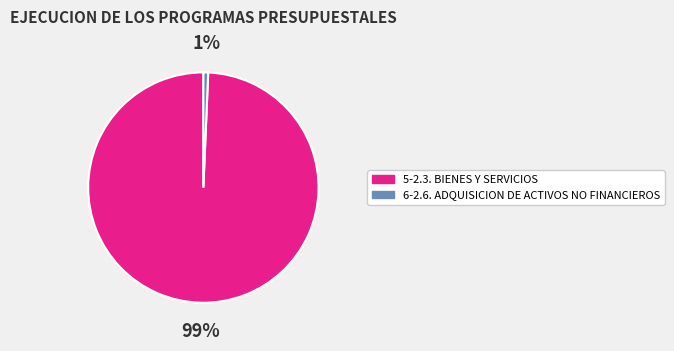

To the nearest percent, what percentage of the pie is 6-2.6. ADQUISICION DE ACTIVOS NO FINANCIEROS?

1%